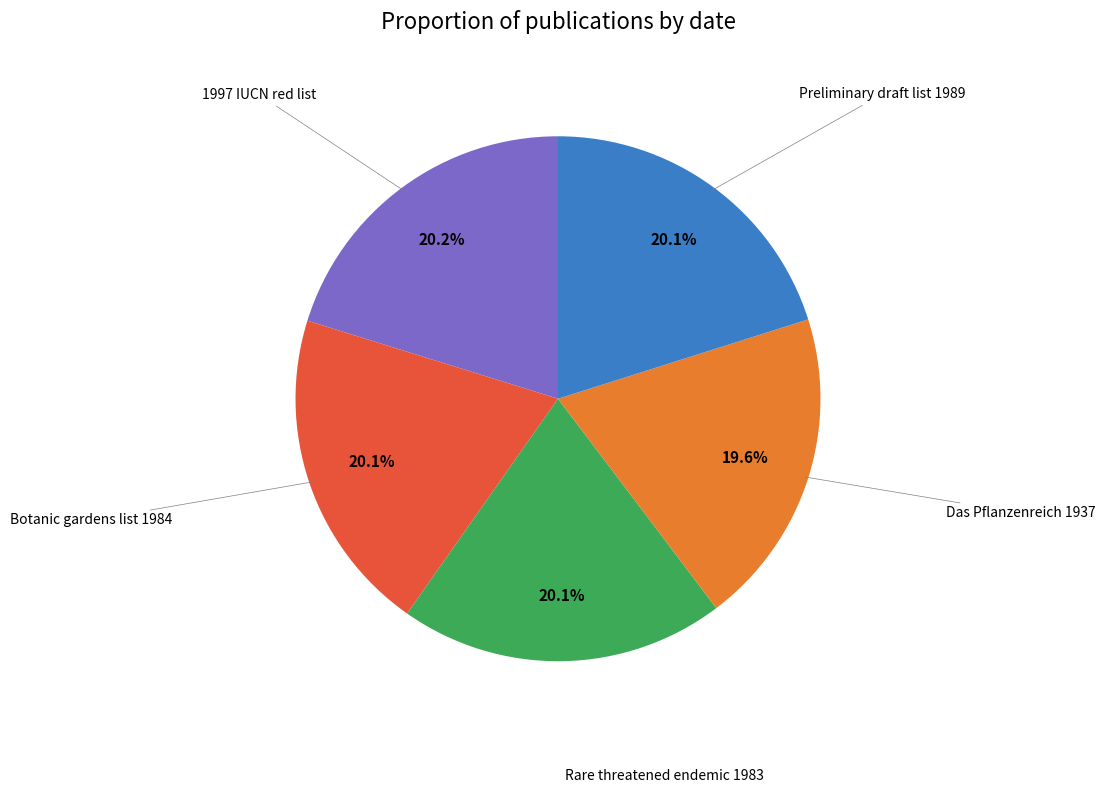

To the nearest percent, what portion does Das Pflanzenreich 1937 represent?

20%